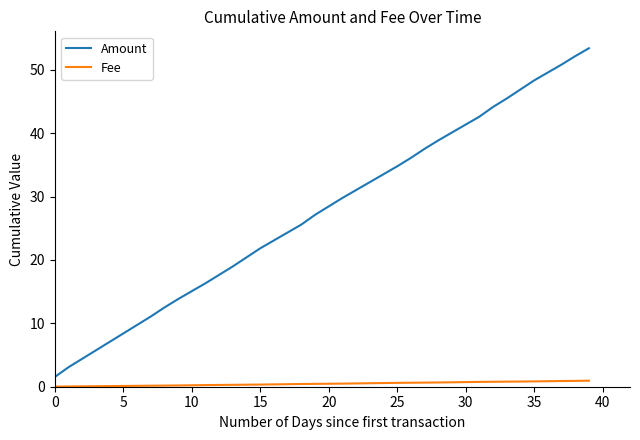

List the series in order of their peak value, highest first.

Amount, Fee